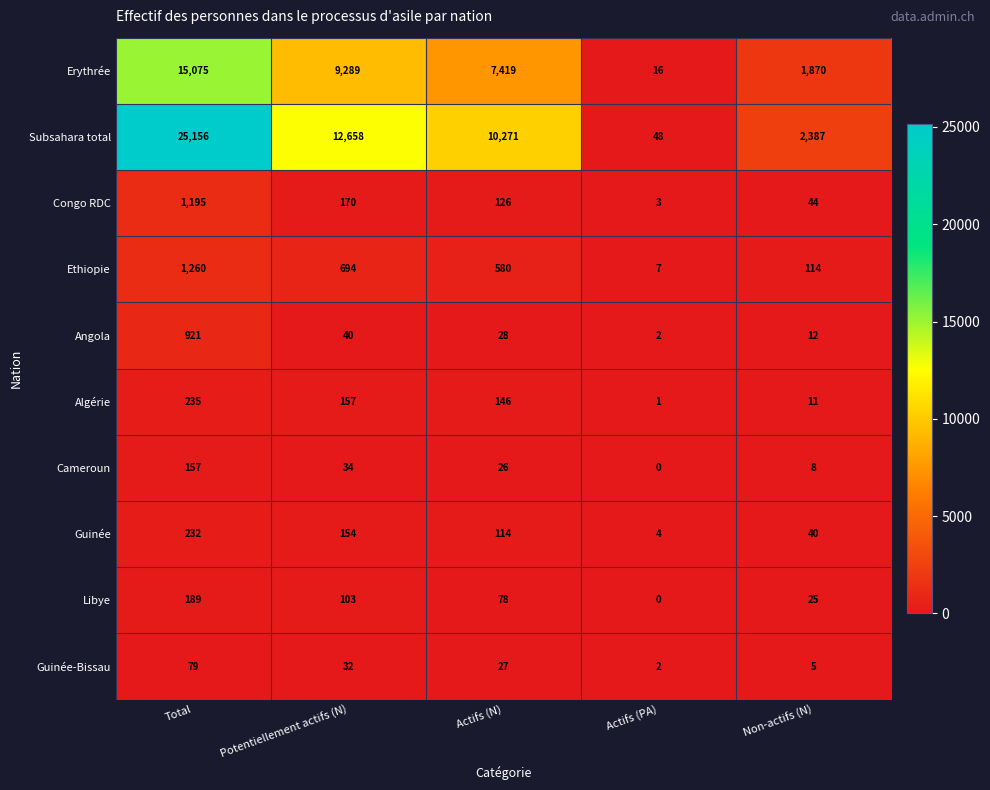

How many data points does each series have?

5